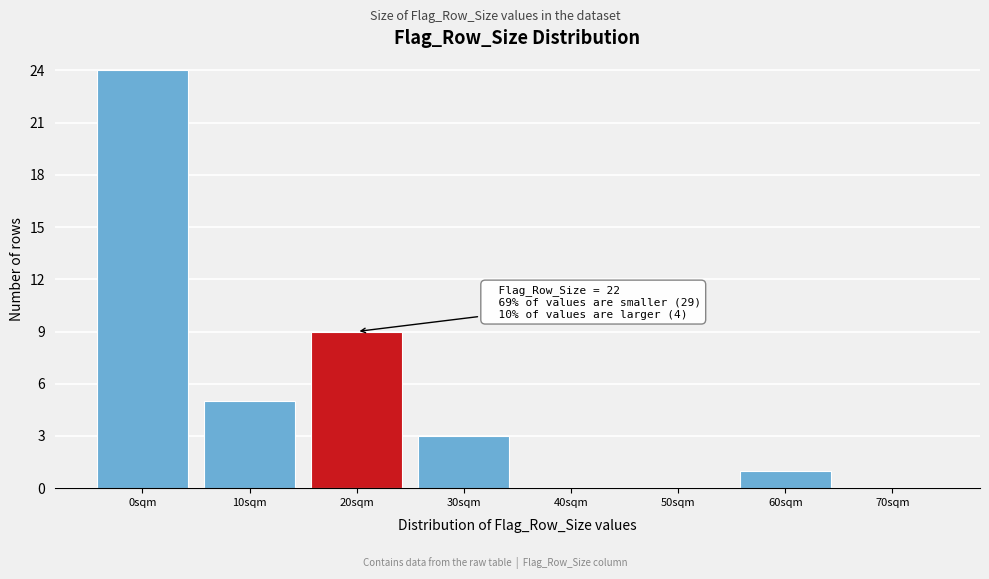

Reading left to right, transcribe all the data shown in this chart.

0sqm=24	10sqm=5	20sqm=9	30sqm=3	40sqm=0	50sqm=0	60sqm=1	70sqm=0